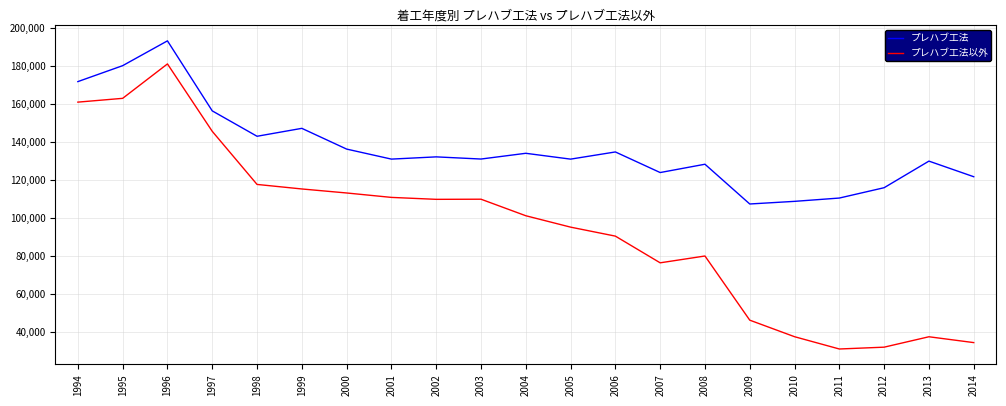

In プレハブ工法以外, how many points are higher than both neighbors (excluding endpoints)?

4